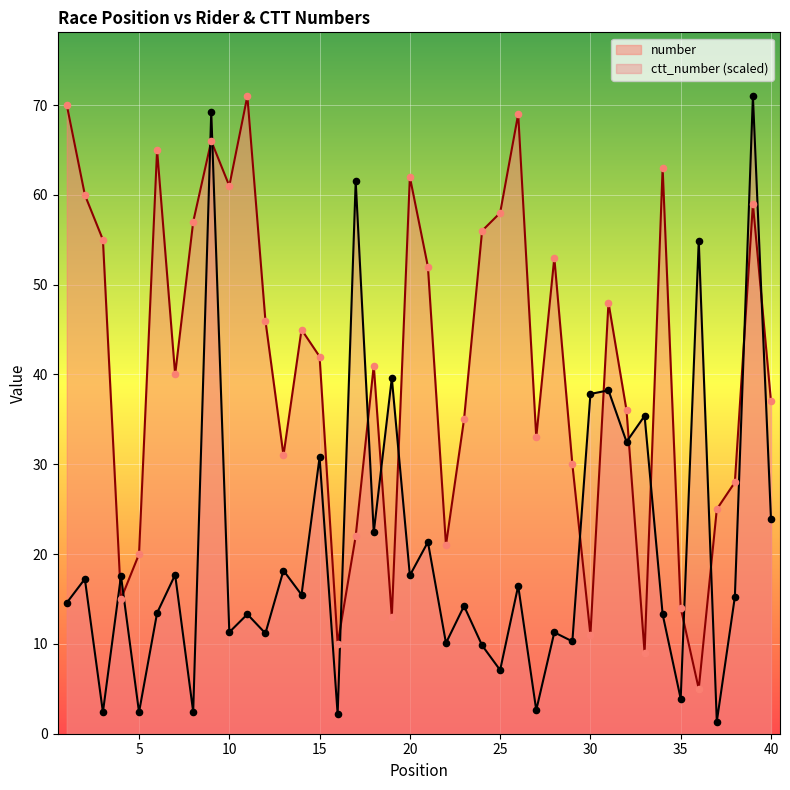

What are all the series names shown in the legend?

number, ctt_number (scaled)